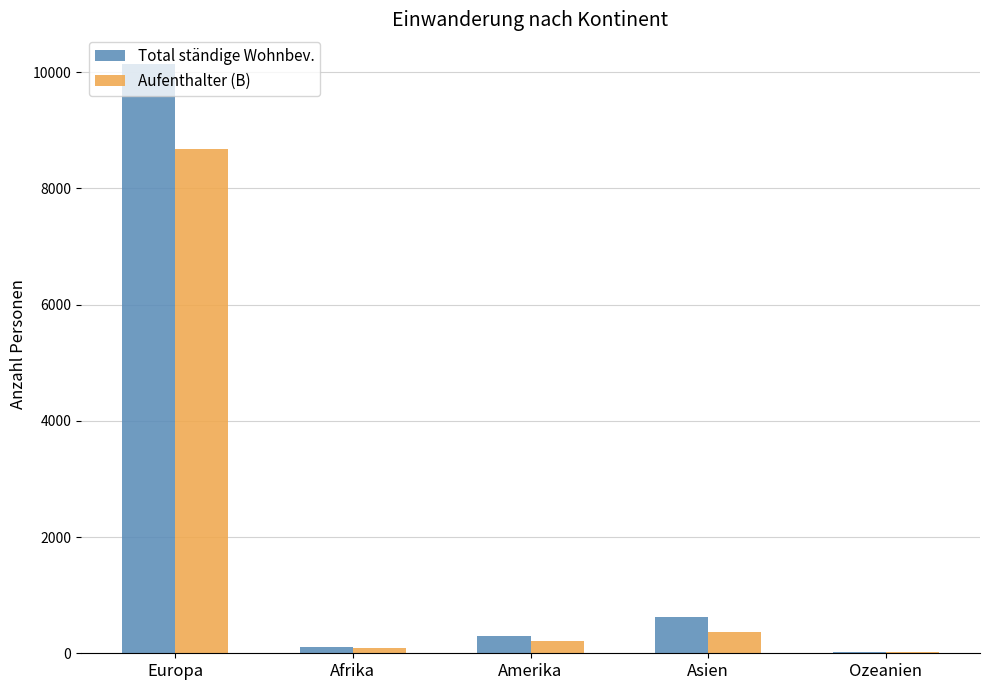

Reading left to right, what are all the values shown in this chart?

Total ständige Wohnbev.: 10141	103	294	630	30
Aufenthalter (B): 8679	89	215	371	17